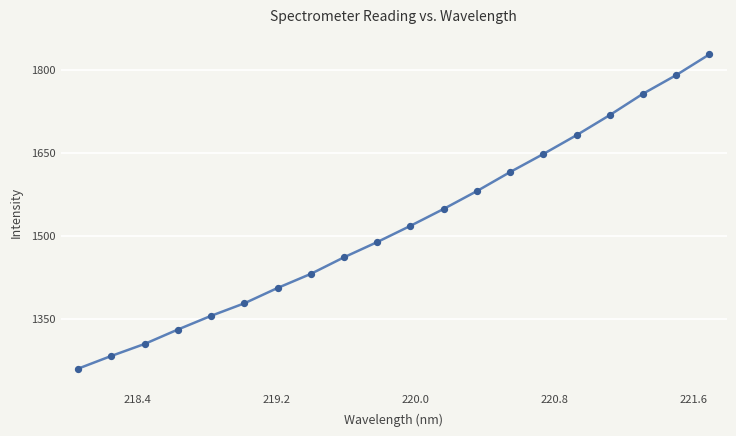

What is the difference between the maximum and minimum values?

567.5